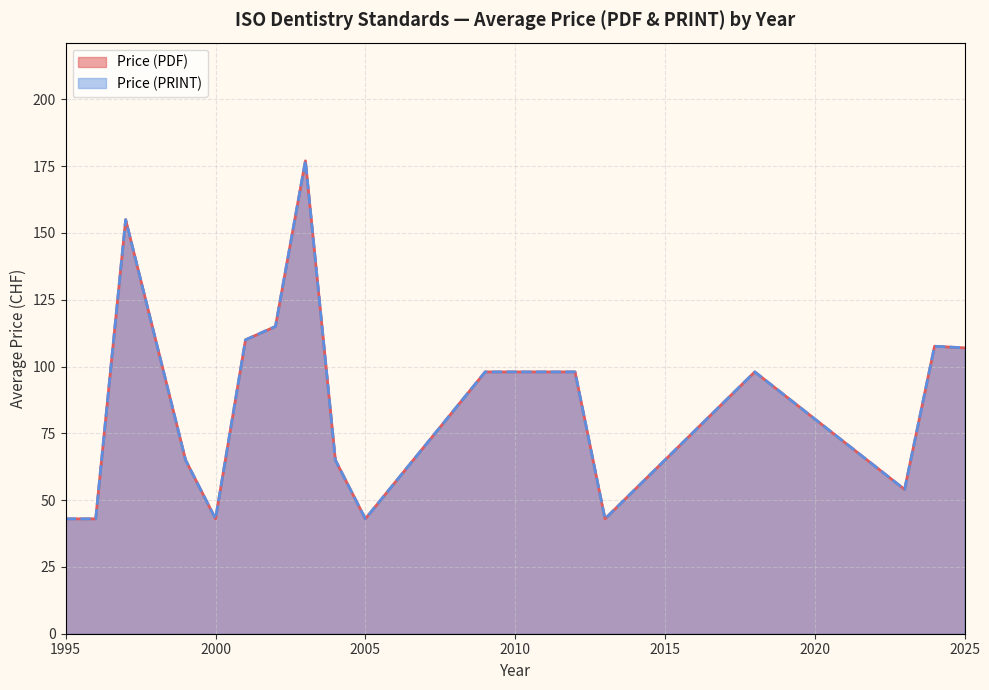

Between 2024 and 2005, which series saw the biggest shift?

Price (PDF)